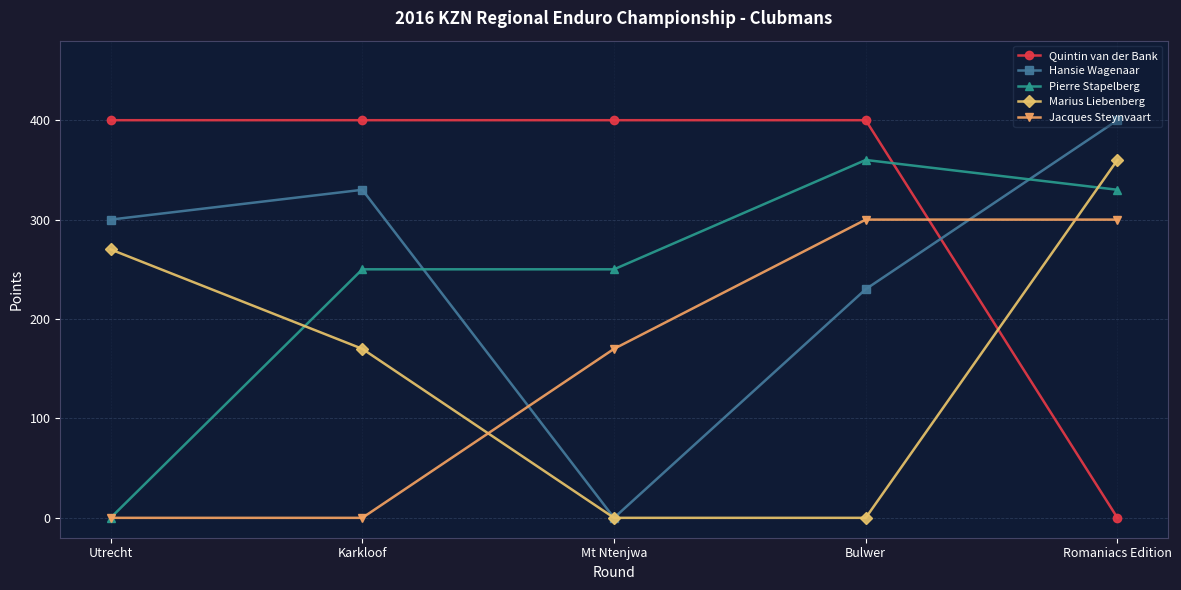

Reading left to right, list all the values displayed in this chart.

Quintin van der Bank: 400	400	400	400	0
Hansie Wagenaar: 300	330	0	230	400
Pierre Stapelberg: 0	250	250	360	330
Marius Liebenberg: 270	170	0	0	360
Jacques Steynvaart: 0	0	170	300	300